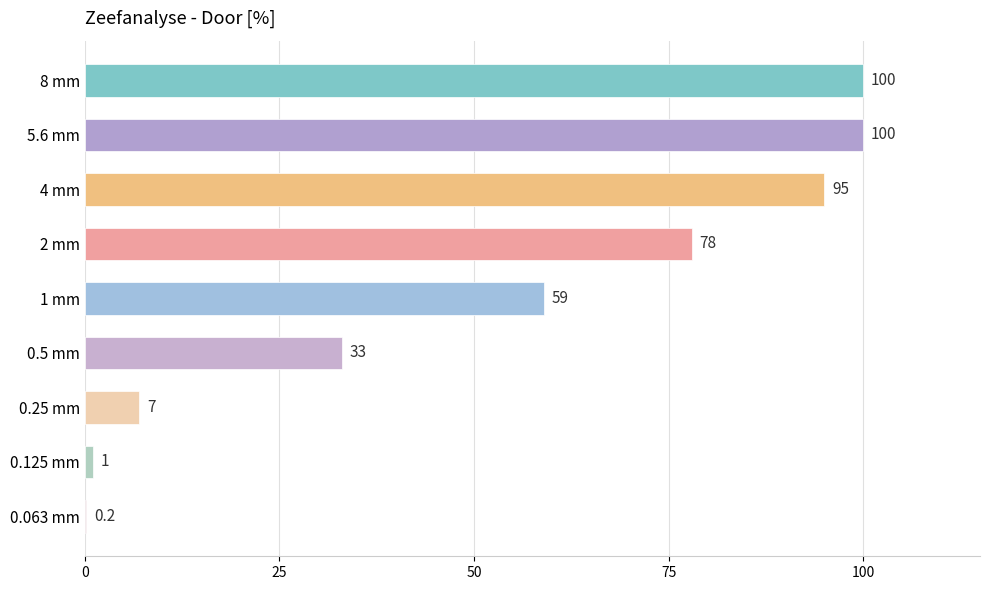

What is the sum of all values?

473.2